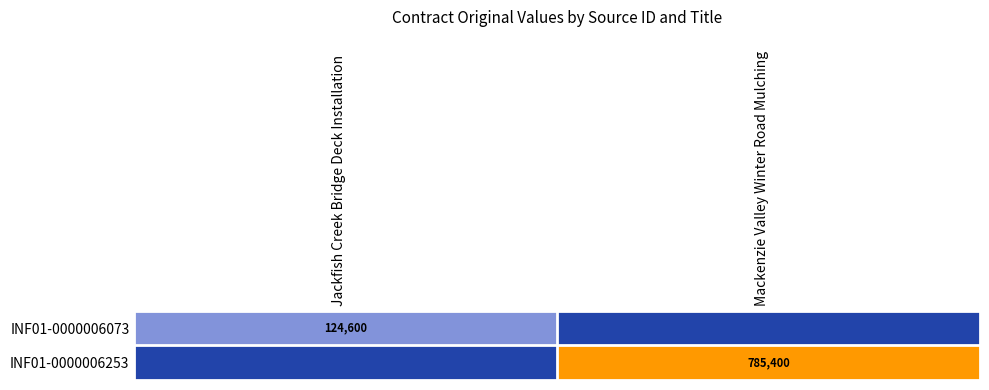

The INF01-0000006253 series shows 785400 at Mackenzie Valley Winter Road Mulching. True or false?

True